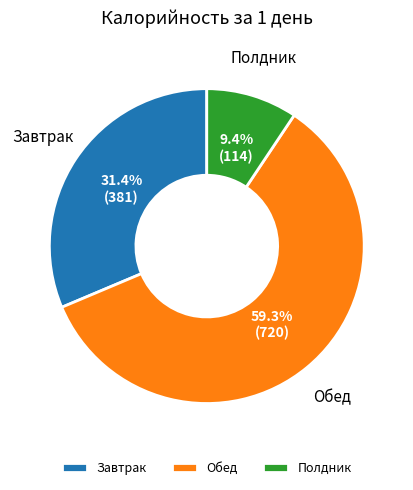

Approximately how many times larger is the value at Завтрак compared to Полдник?

3.3